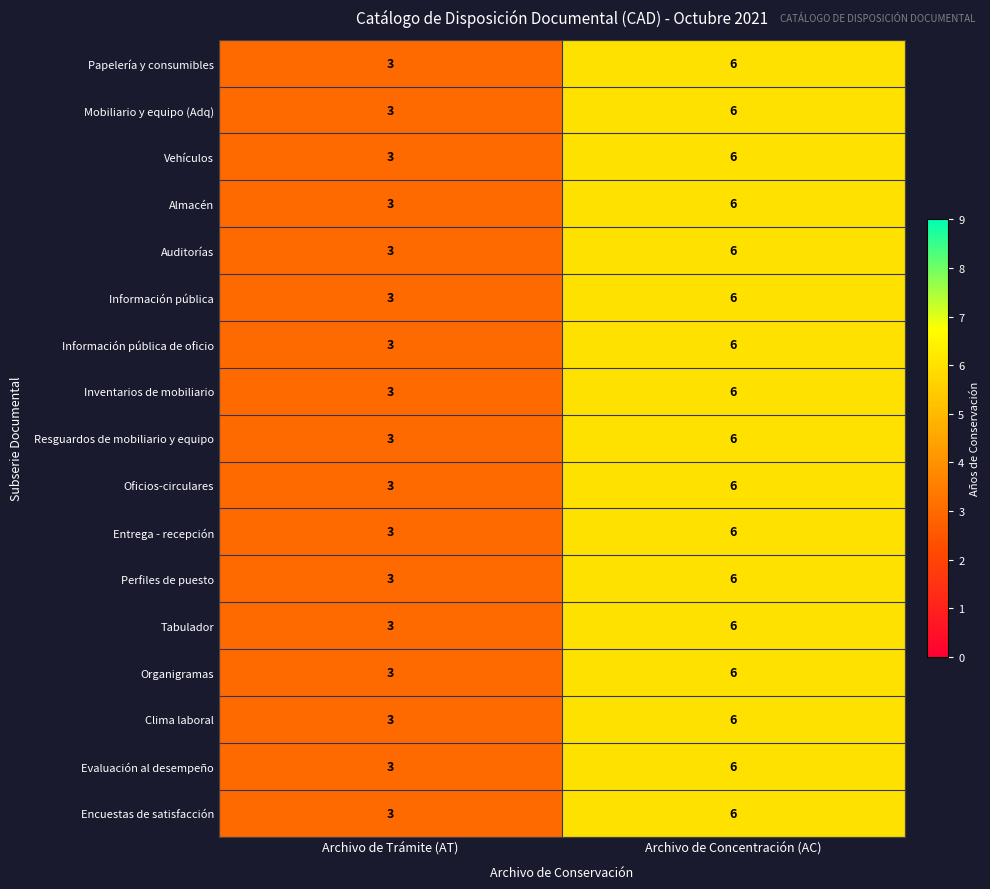

What is the greatest value displayed?

6